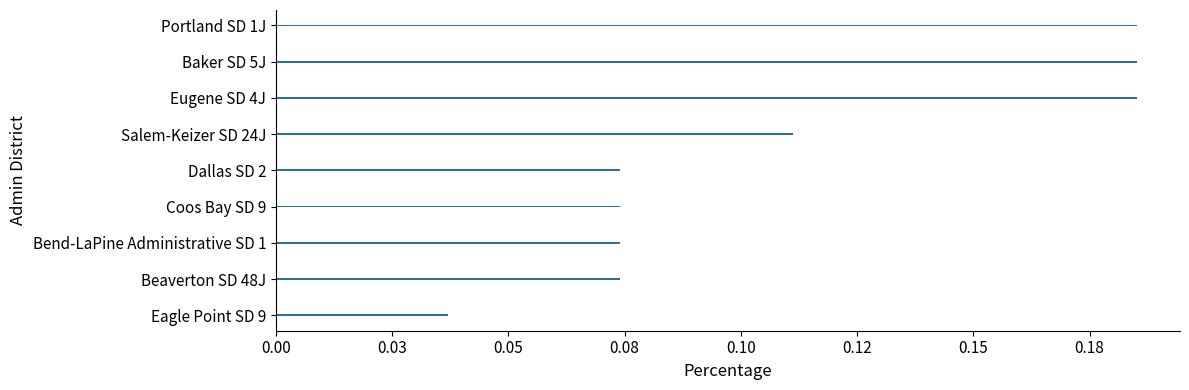

What is the maximum value shown in the chart?

0.2